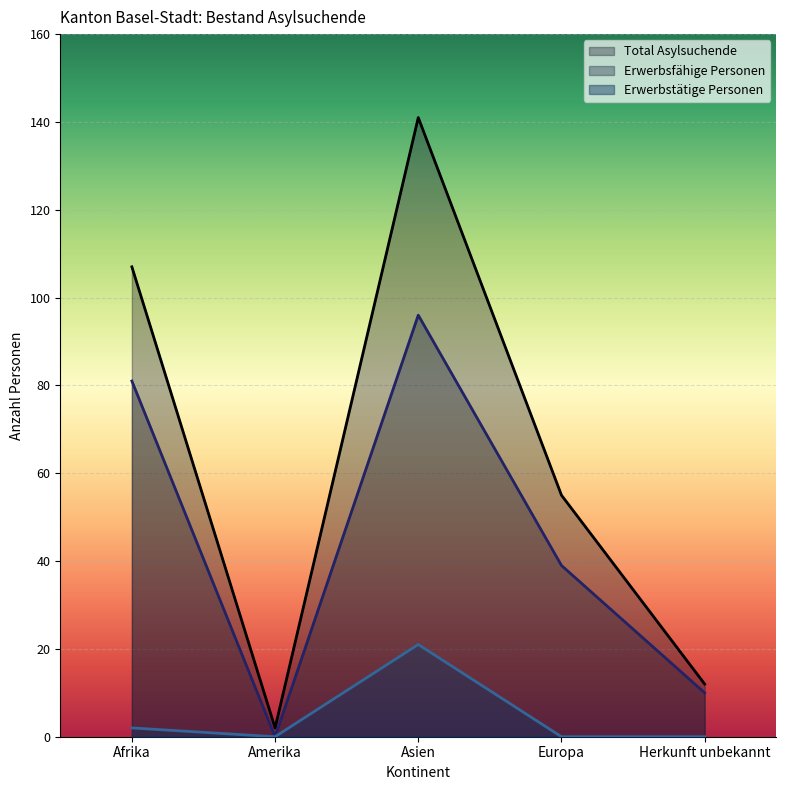

How many interior local valleys does the Erwerbsfähige Personen series have?

1